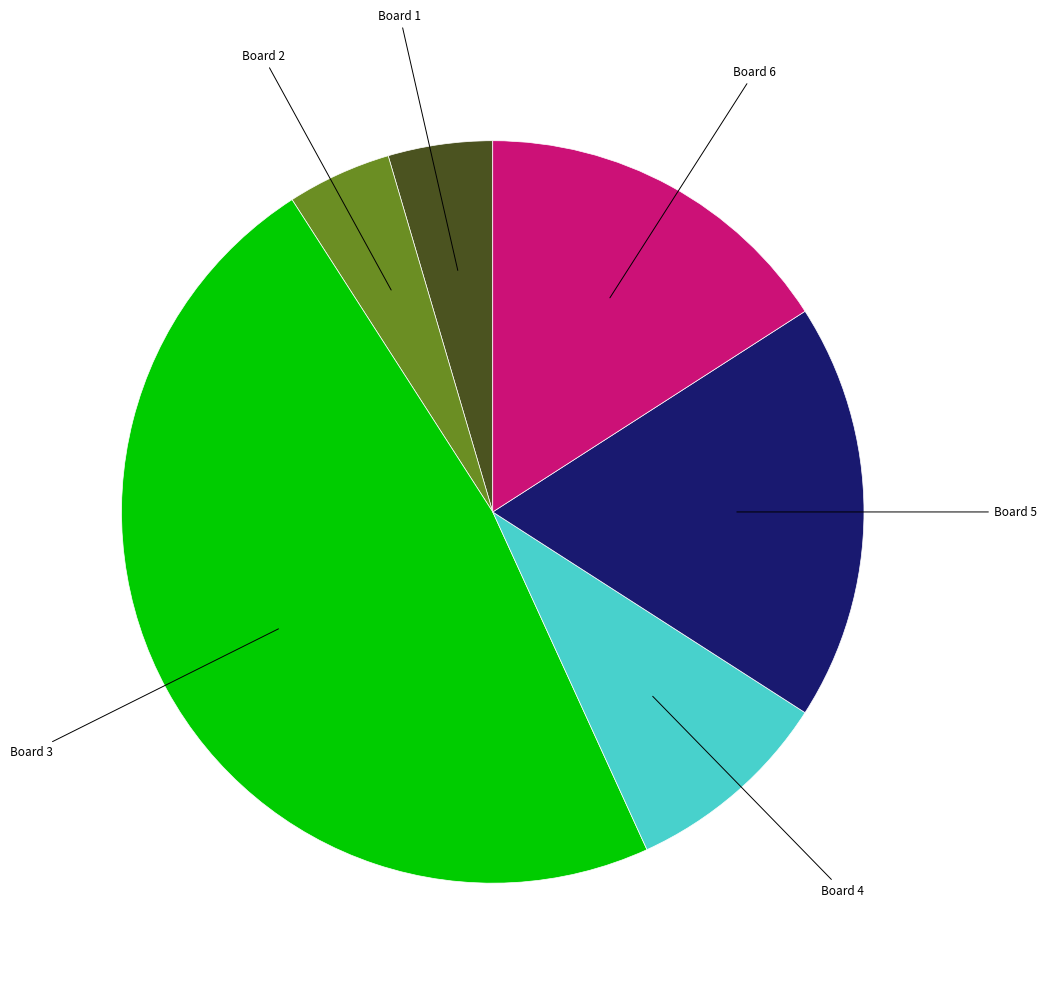

Does any single category account for the majority?

No